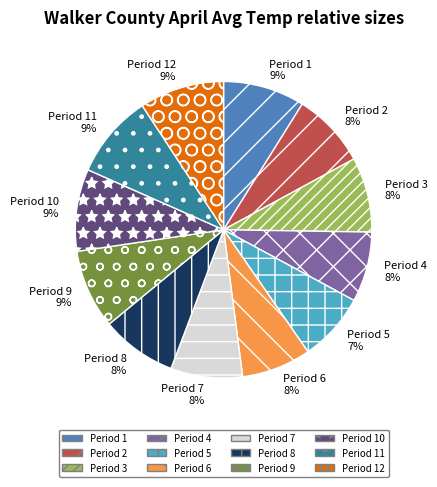

Between Period 12 and Period 5, which is larger?

Period 12